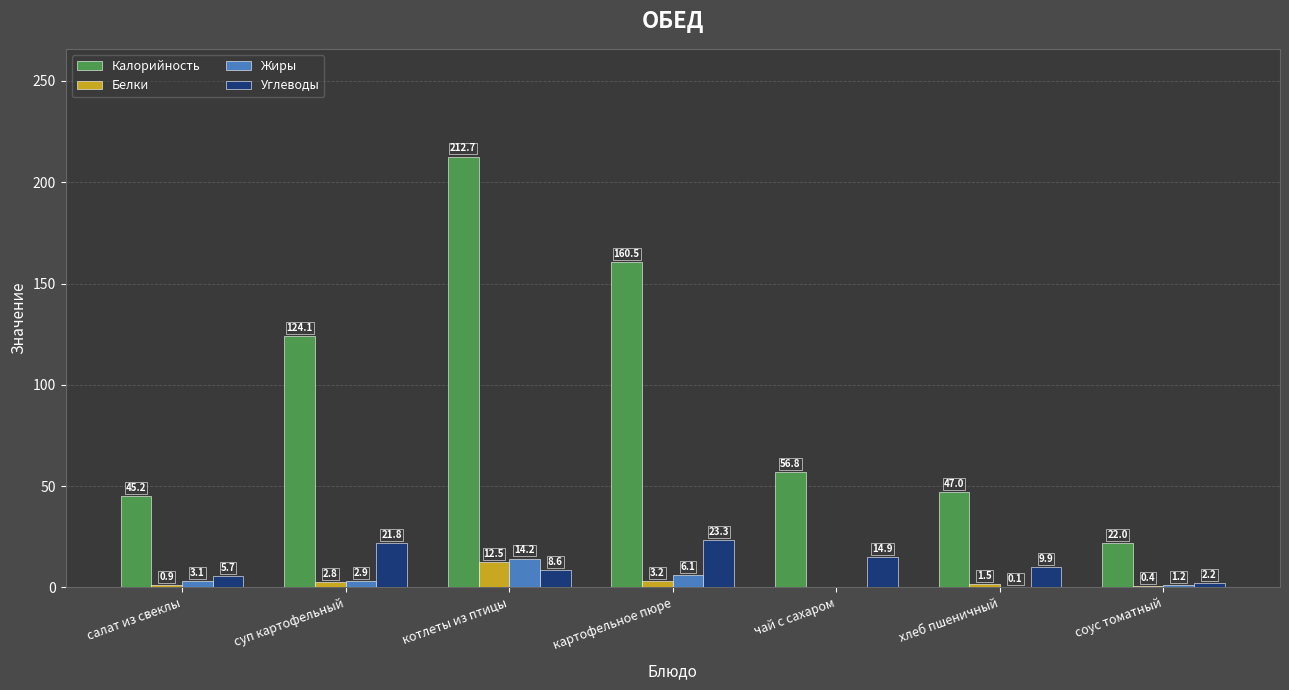

Is it true that Углеводы equals 8.6 at котлеты из птицы?

True